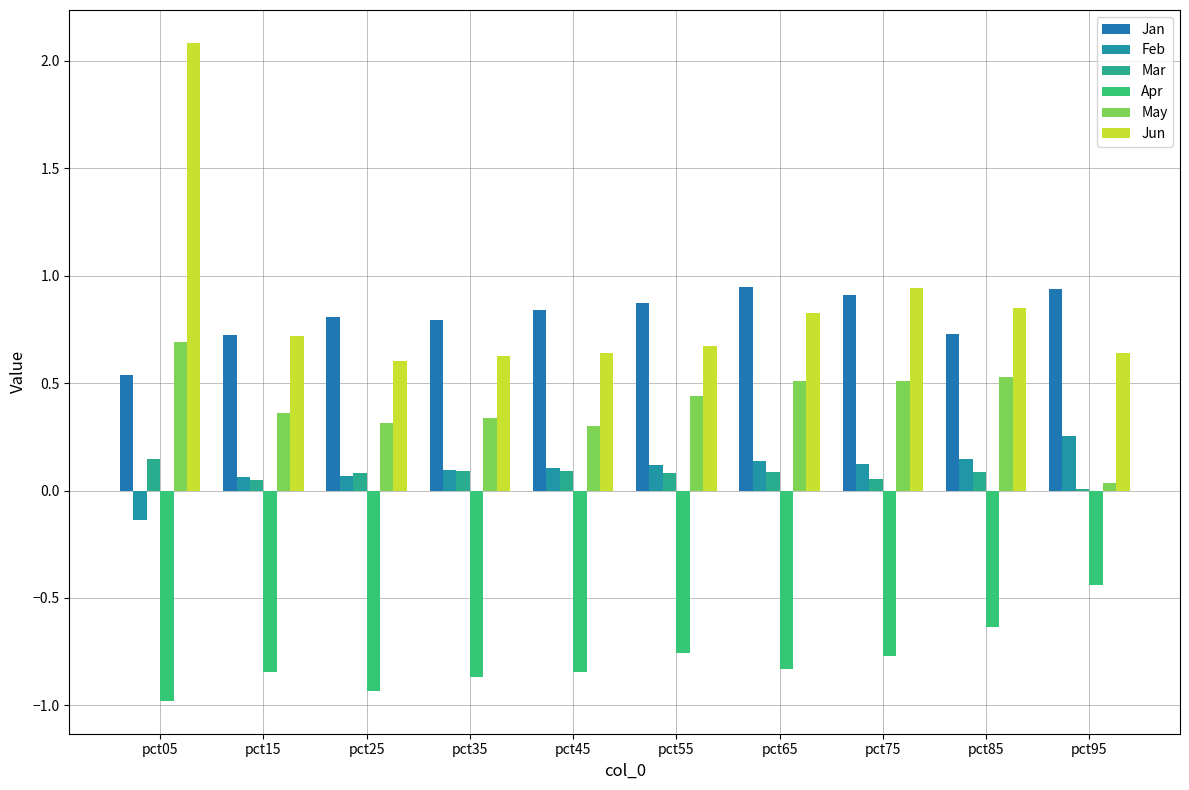

The Jun series shows 1.5 at pct75. True or false?

False